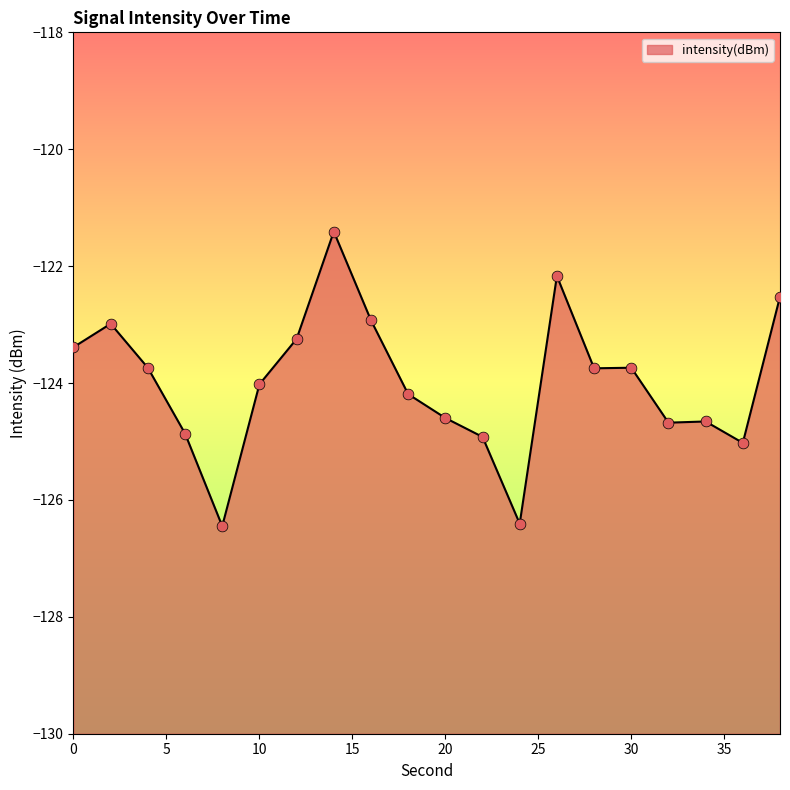

What is the change in value from 10 to 34?

-0.6